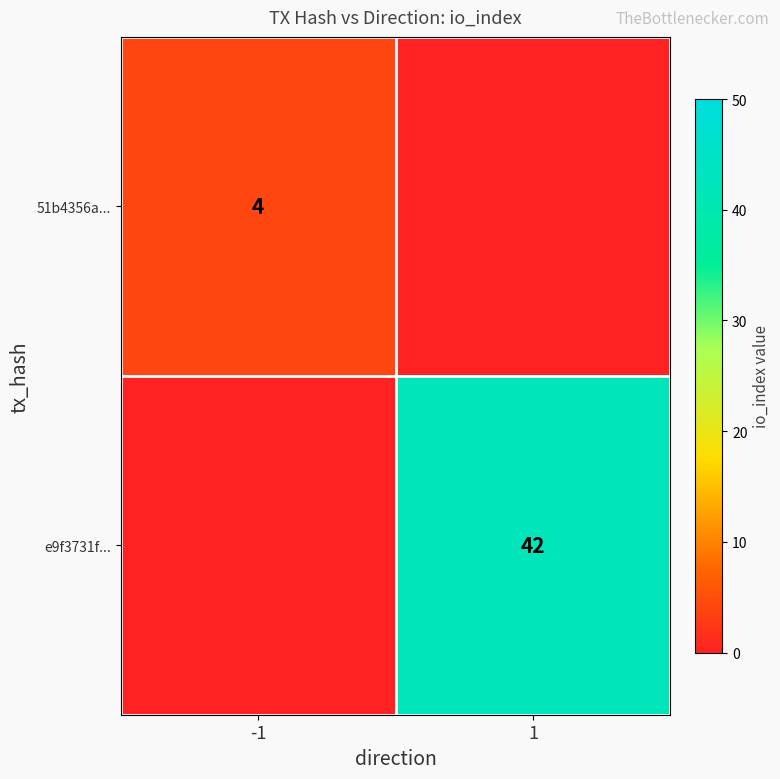

Which label corresponds to the smallest value in the chart?

1